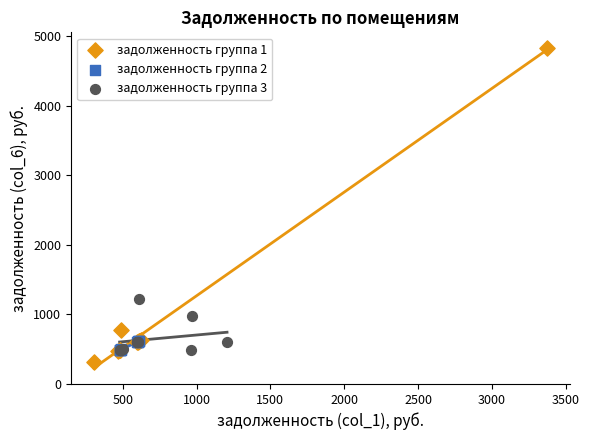

Which series reaches the minimum Y coordinate?

задолженность группа 1